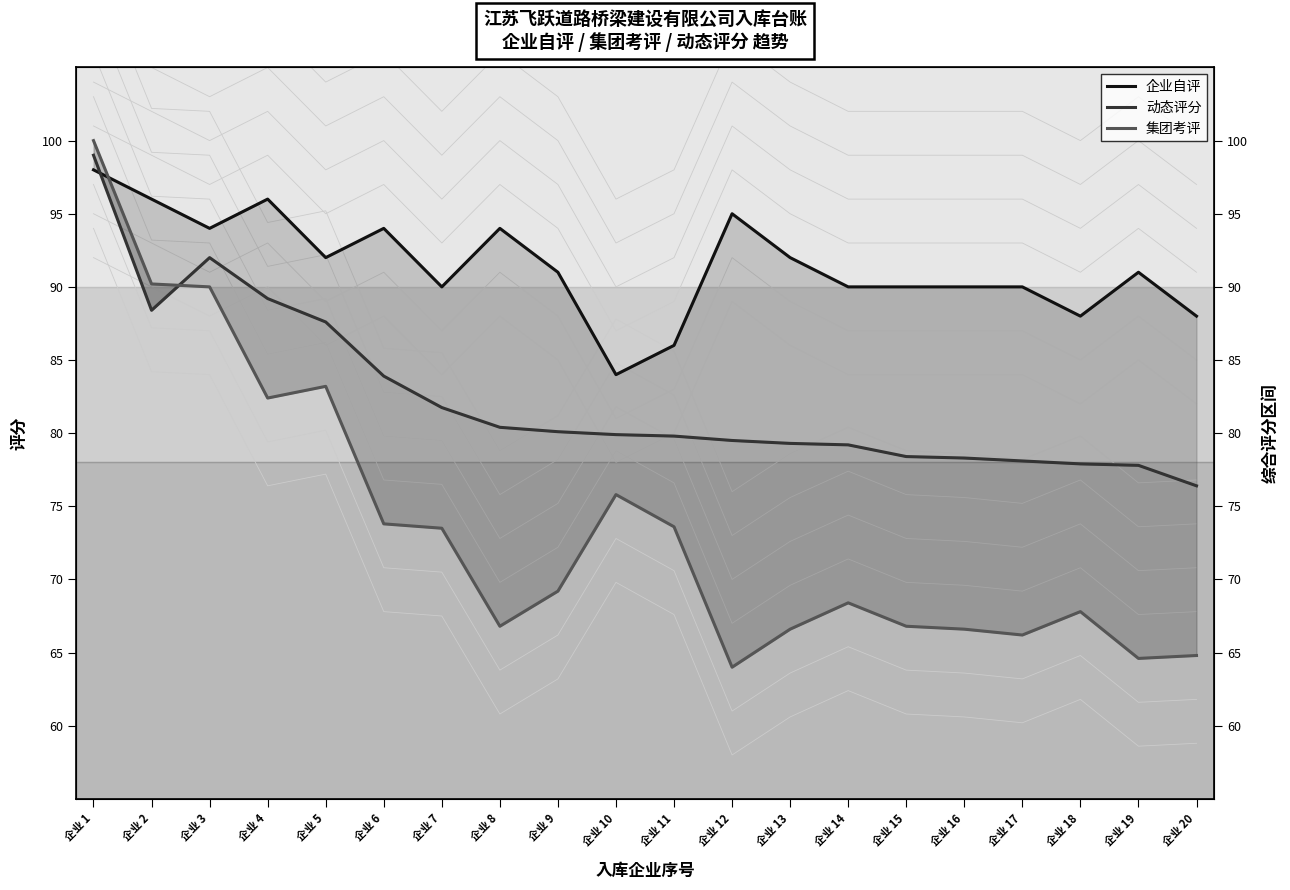

The 企业自评 series shows 88.0 at 企业 20. True or false?

True